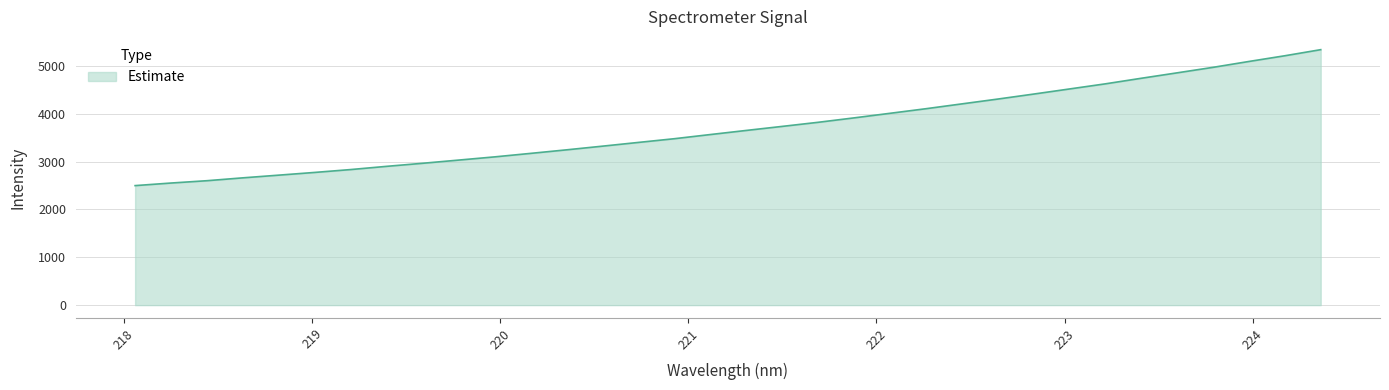

What is the greatest value displayed?

5336.2